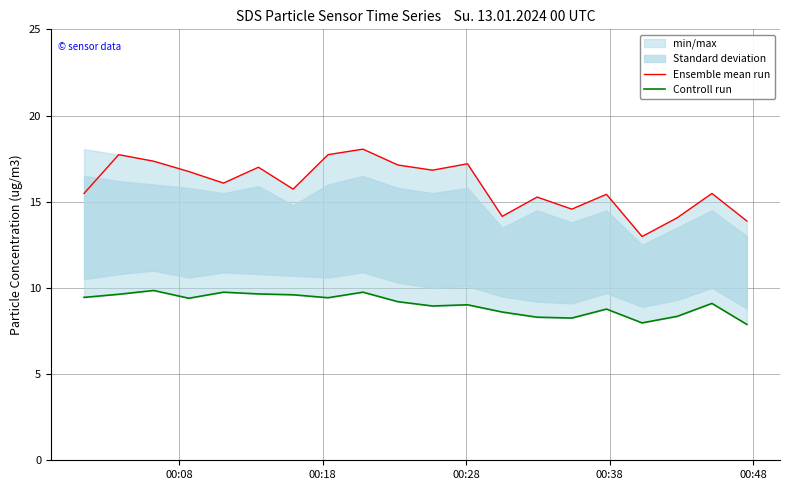

What is the smallest value displayed?

7.9